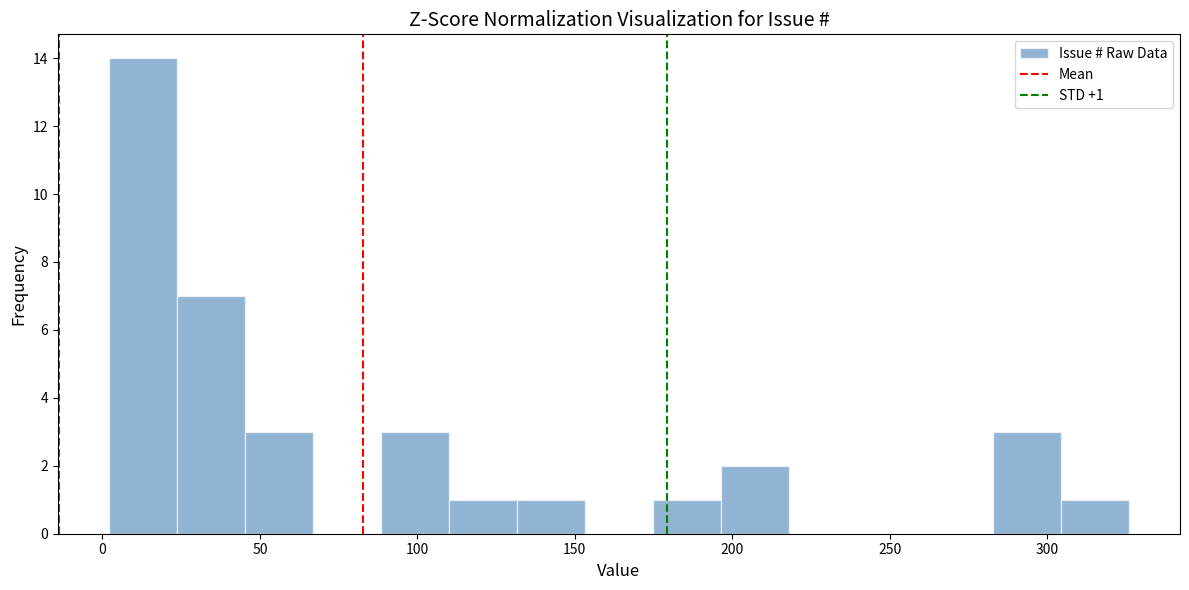

Over which range of the x-axis is the bar tallest?

0 to 25